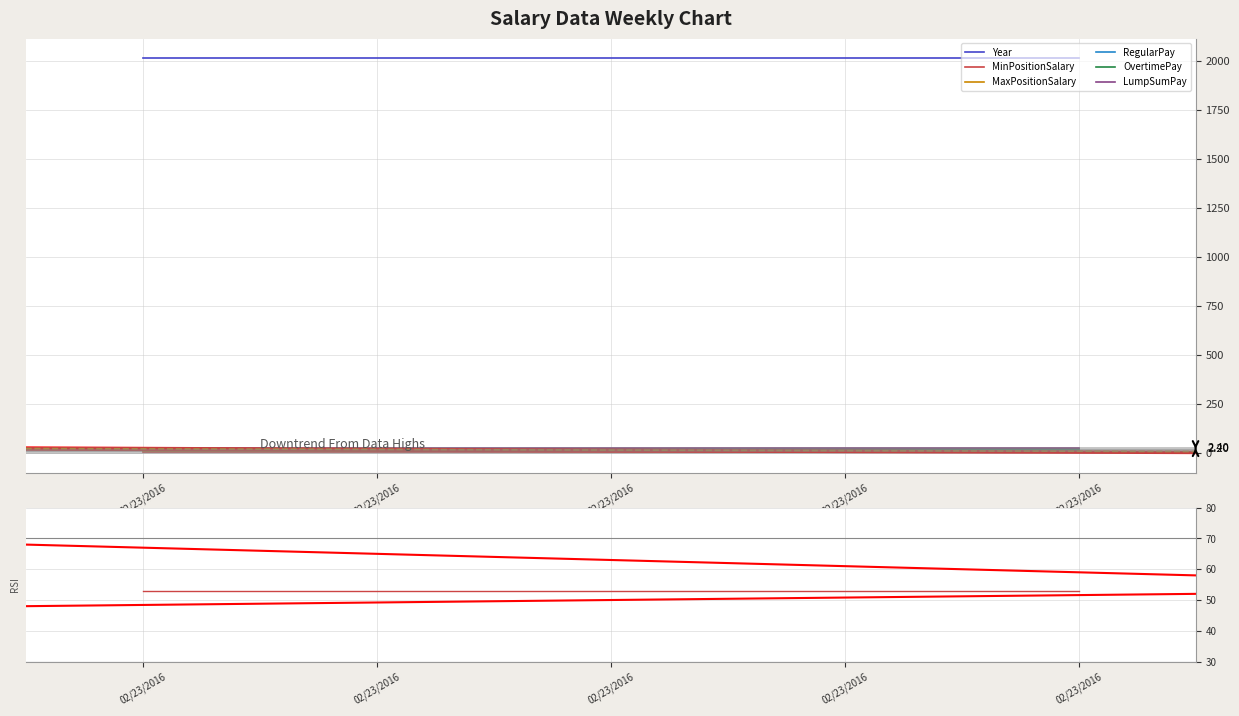

What is the sum of the MaxPositionSalary values at 02/23/2016 and 02/23/2016?

20